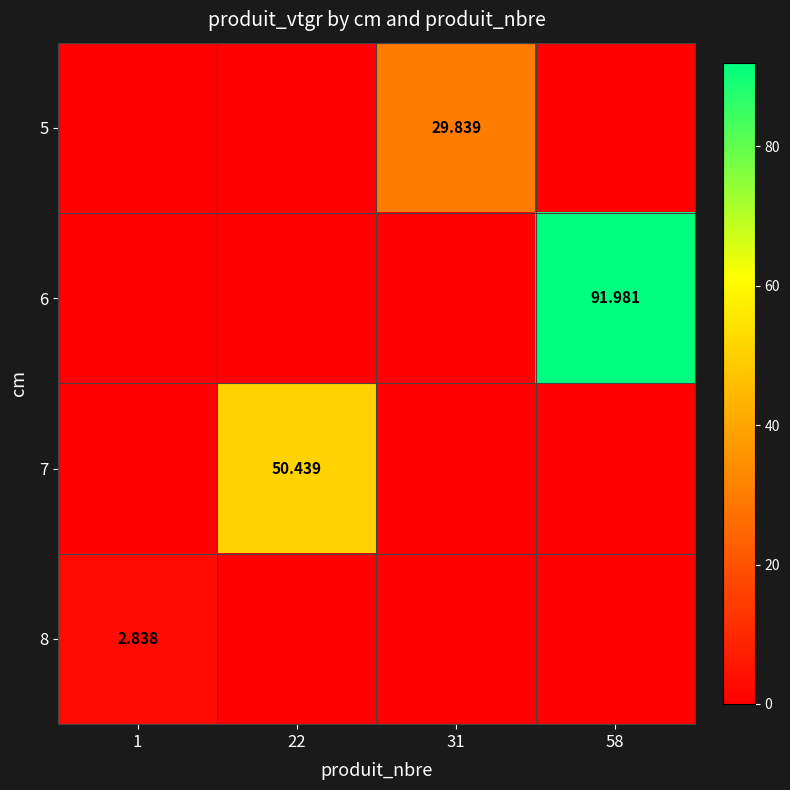

Rank the series by their average value, from highest to lowest.

6, 7, 5, 8